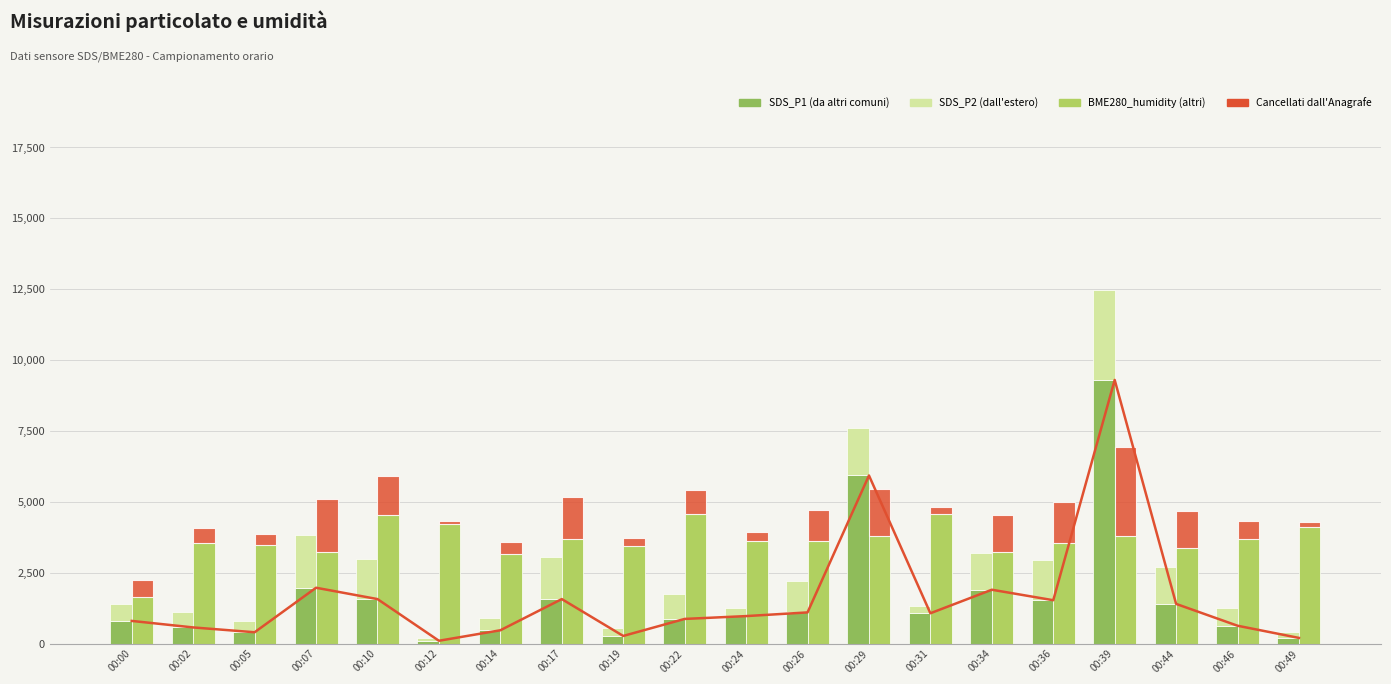

Is the value of SDS_P1 at 00:00 greater than the value of SDS_P2 at 00:05?

Yes